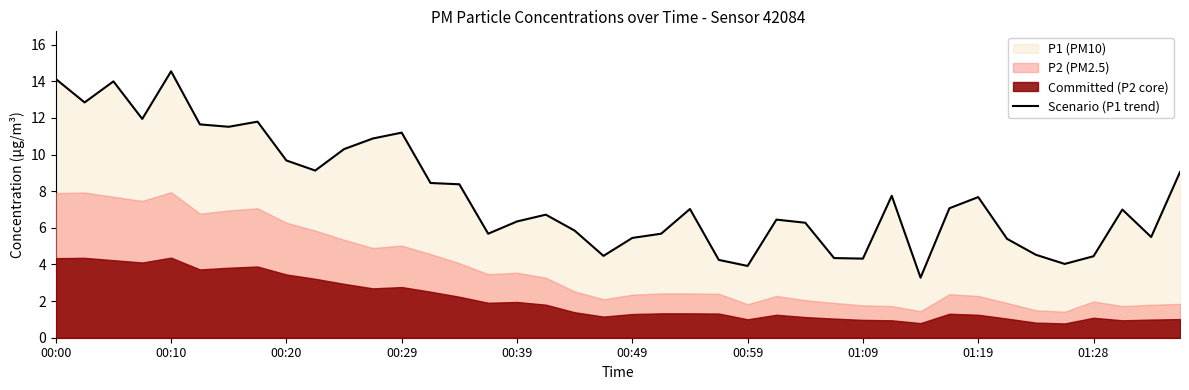

What is the value of the 15th point from the left?

8.4